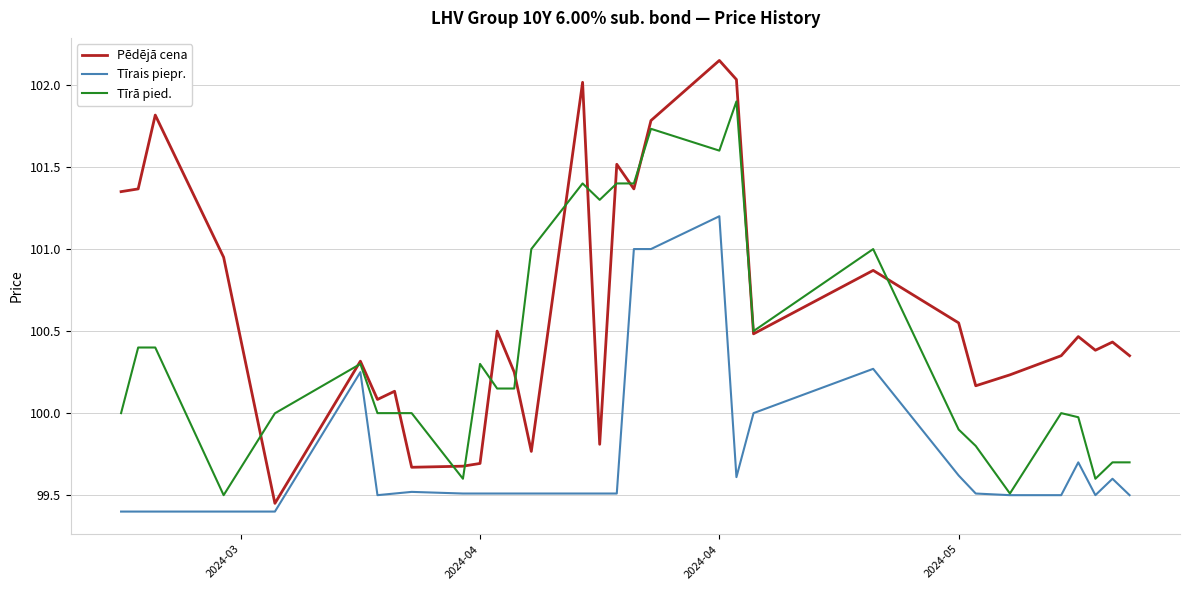

What is the maximum value for Tīrā pied.?

101.9